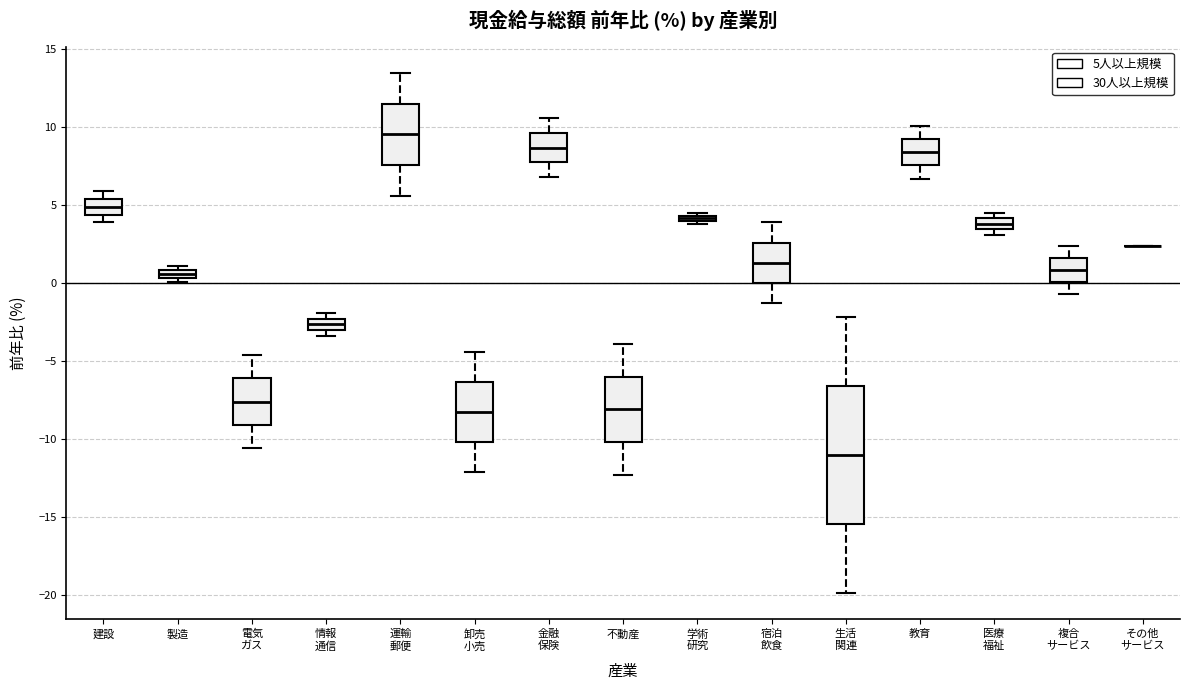

Comparing the boxes themselves (not the whiskers), which one is the tallest?

生活 関連